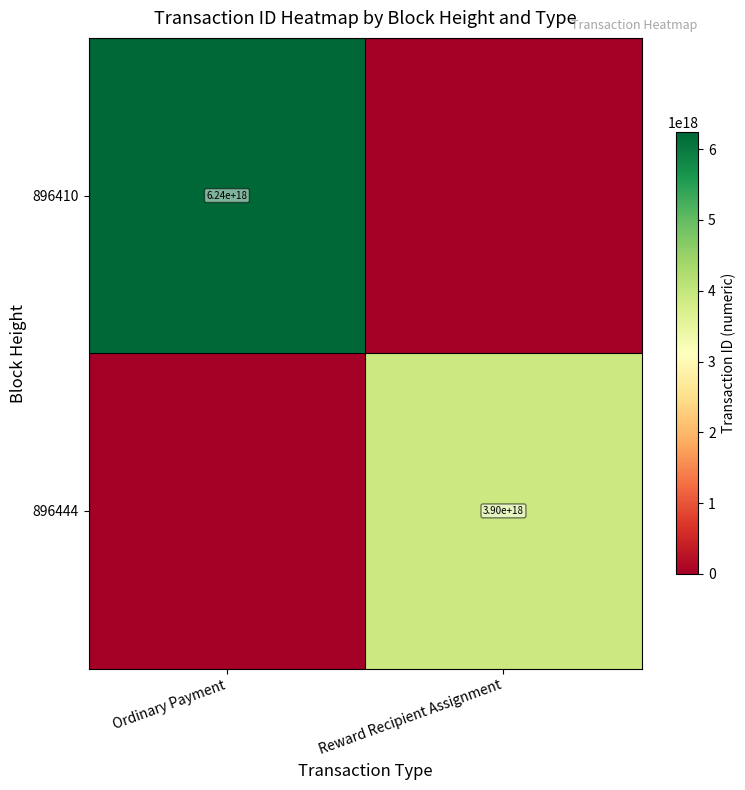

At how many categories does at least one series exceed 2886736826339836416?

2